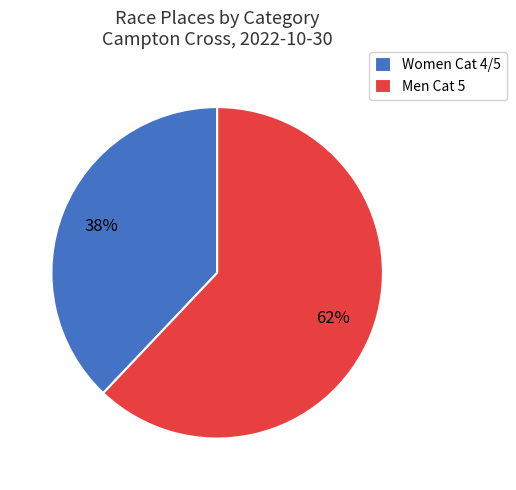

Is Men Cat 5 the majority of the pie?

Yes